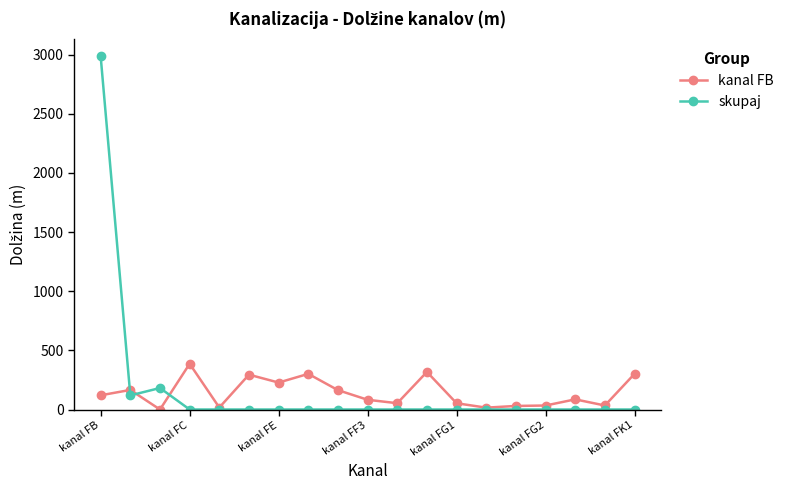

How many lines are shown in the chart?

2